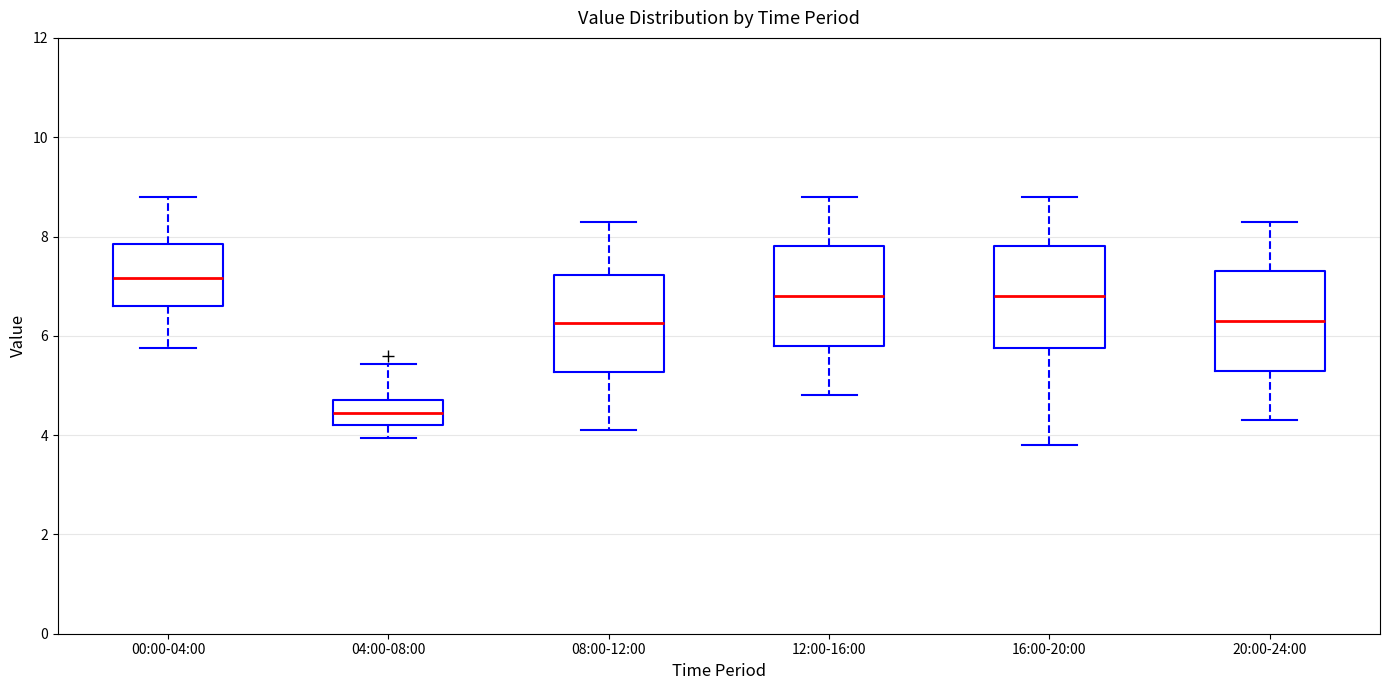

Reading left to right, read every box against the y-axis: the position of its median line, the range the box covers, and the ends of its whiskers. The values are not printed on the chart, so give them approximately, as read against the axis.

00:00-04:00: median 7.2, box 6.6 to 7.8, whiskers 5.8 to 8.8
04:00-08:00: median 4.4, box 4.2 to 4.8, whiskers 4.0 to 5.4
08:00-12:00: median 6.2, box 5.2 to 7.2, whiskers 4.2 to 8.4
12:00-16:00: median 6.8, box 5.8 to 7.8, whiskers 4.8 to 8.8
16:00-20:00: median 6.8, box 5.8 to 7.8, whiskers 3.8 to 8.8
20:00-24:00: median 6.4, box 5.4 to 7.4, whiskers 4.4 to 8.4